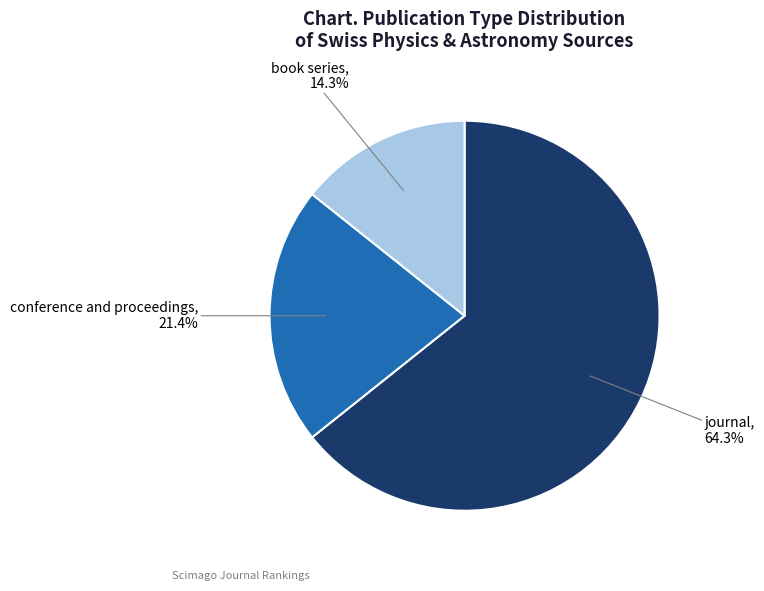

To the nearest percent, what percentage of the pie is conference and proceedings?

21%